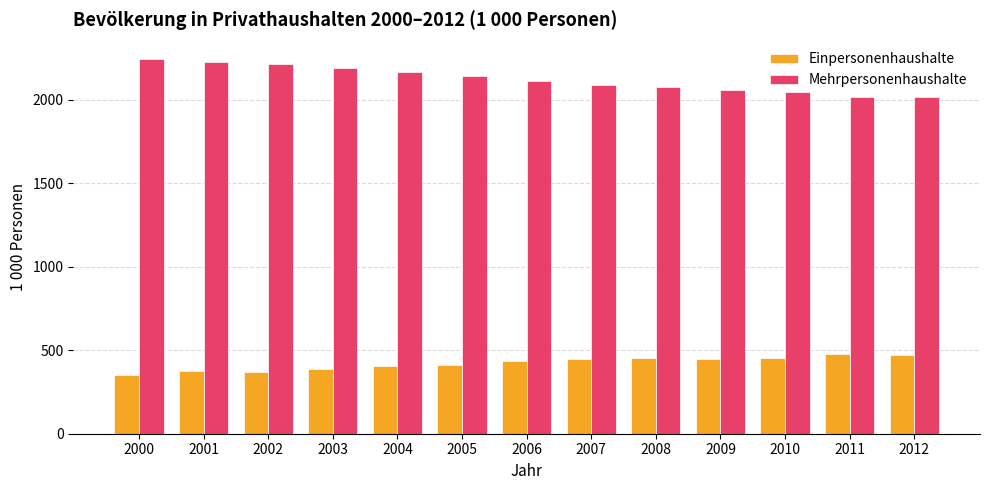

Which series changed the most between 2001 and 2008?

Mehrpersonenhaushalte